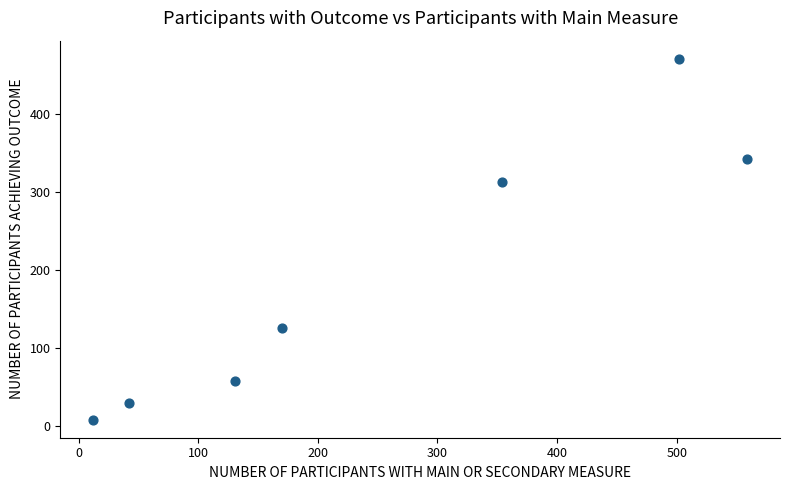

What Y value in the scatter plot is closest to 239?

313